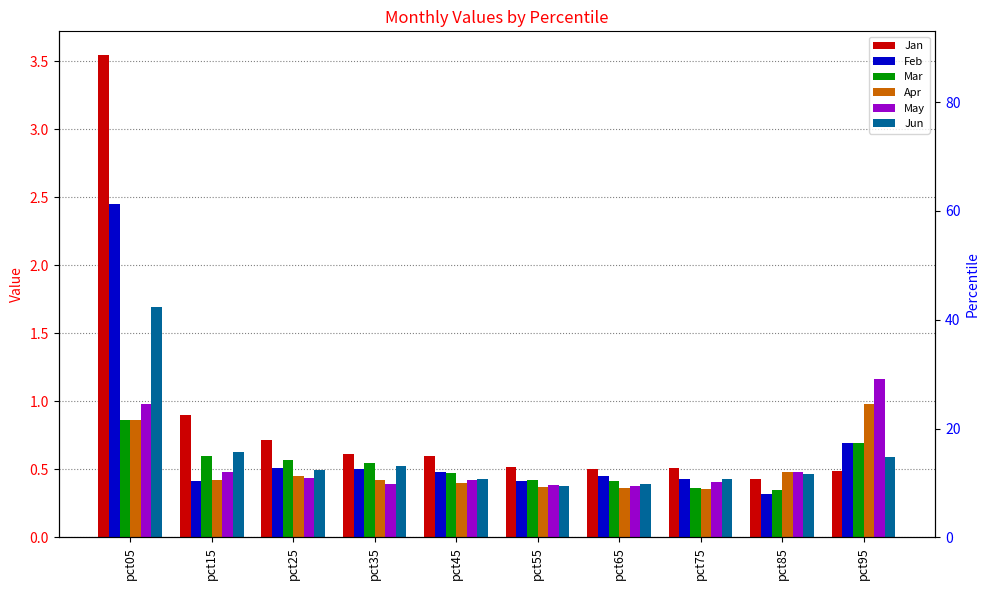

What are all the series names shown in the legend?

Jan, Feb, Mar, Apr, May, Jun